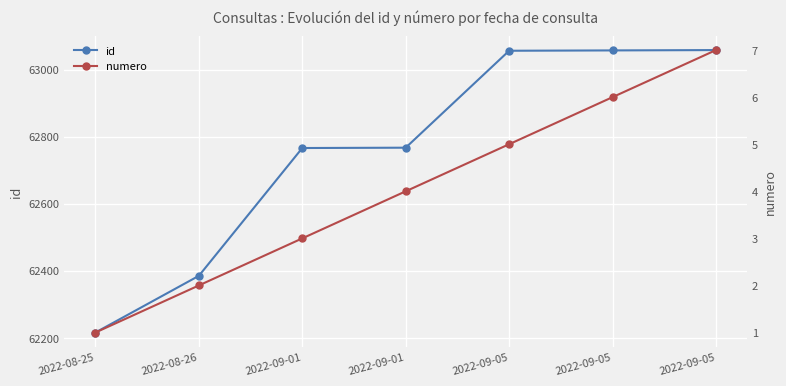

True or false: numero and id cross at least once.

False